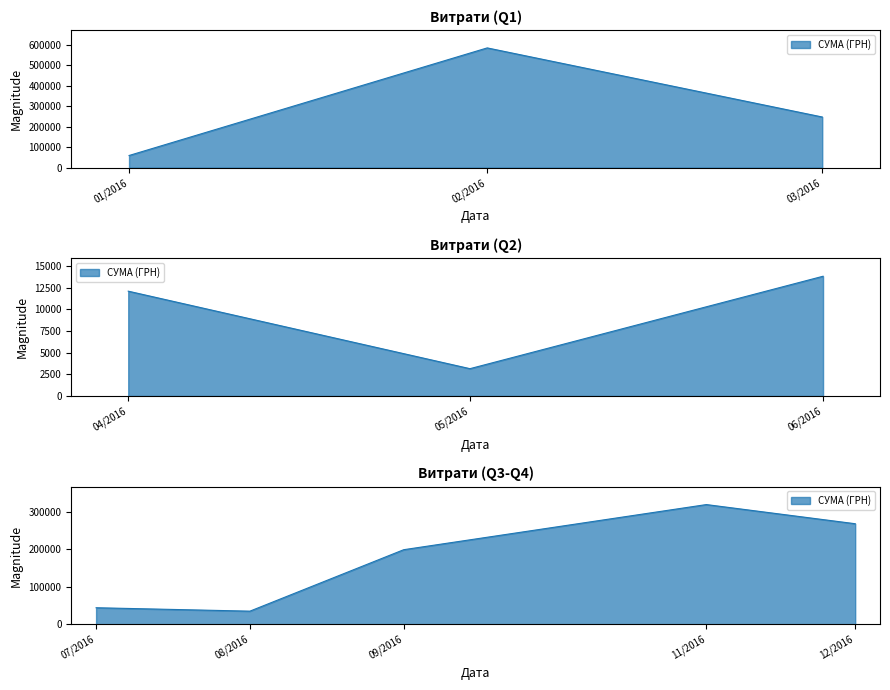

What is the sum of the values at 8 and 2?

16347.0